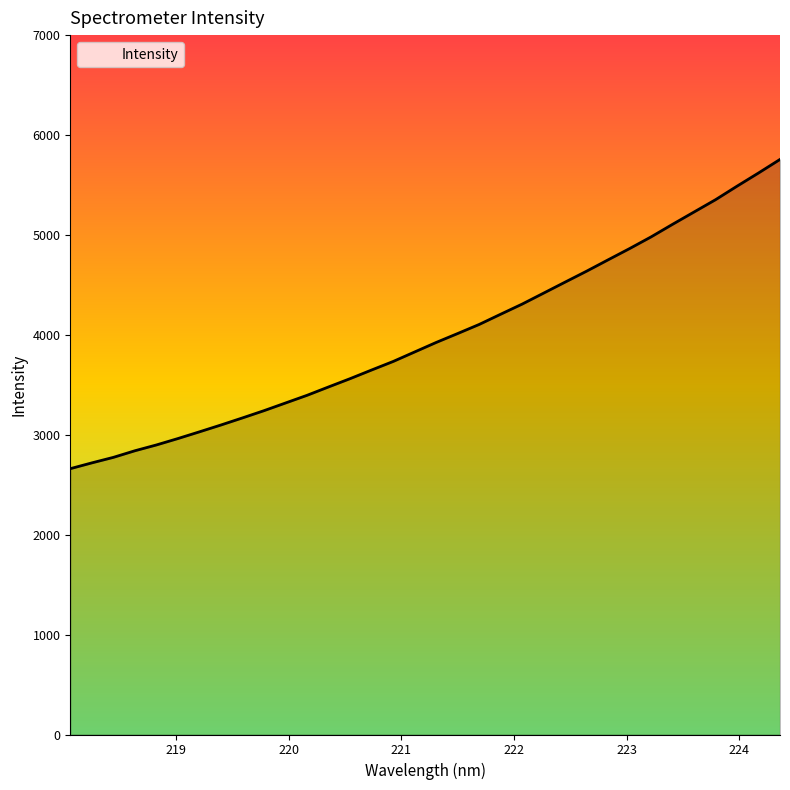

How many values exceed 3923?

17